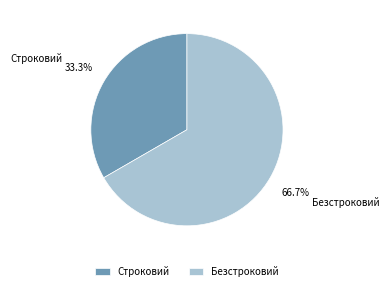

Approximately how many times larger is the value at Строковий compared to Безстроковий?

0.5